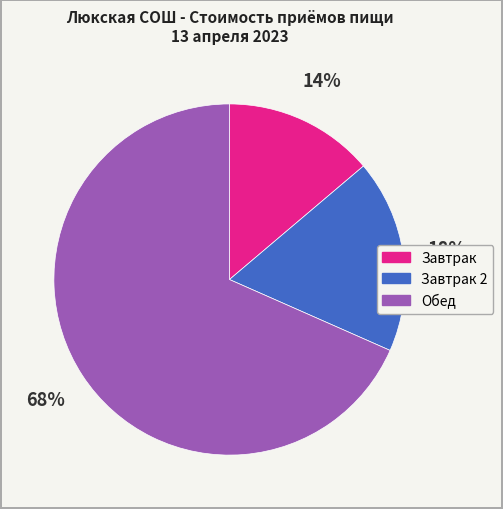

Is there any slice that represents more than half of the pie?

Yes